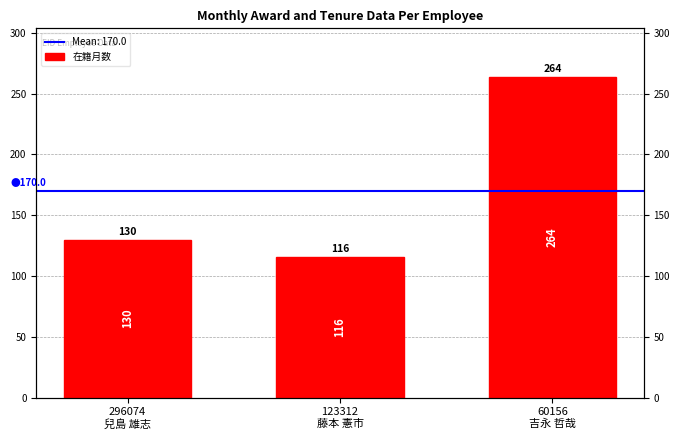

What is the label of the 1st bar from the right?

60156
吉永 哲哉